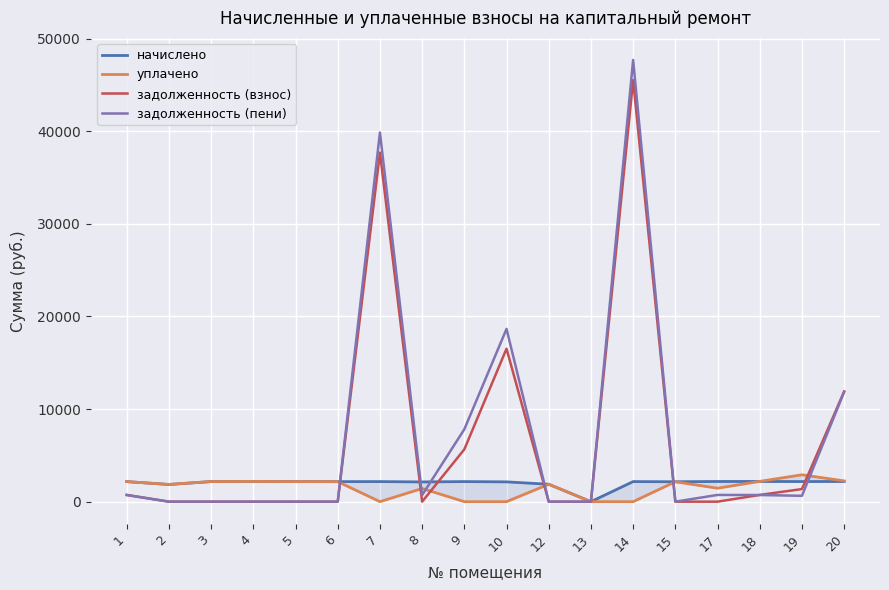

Where does the начислено series first go above 2167?

3